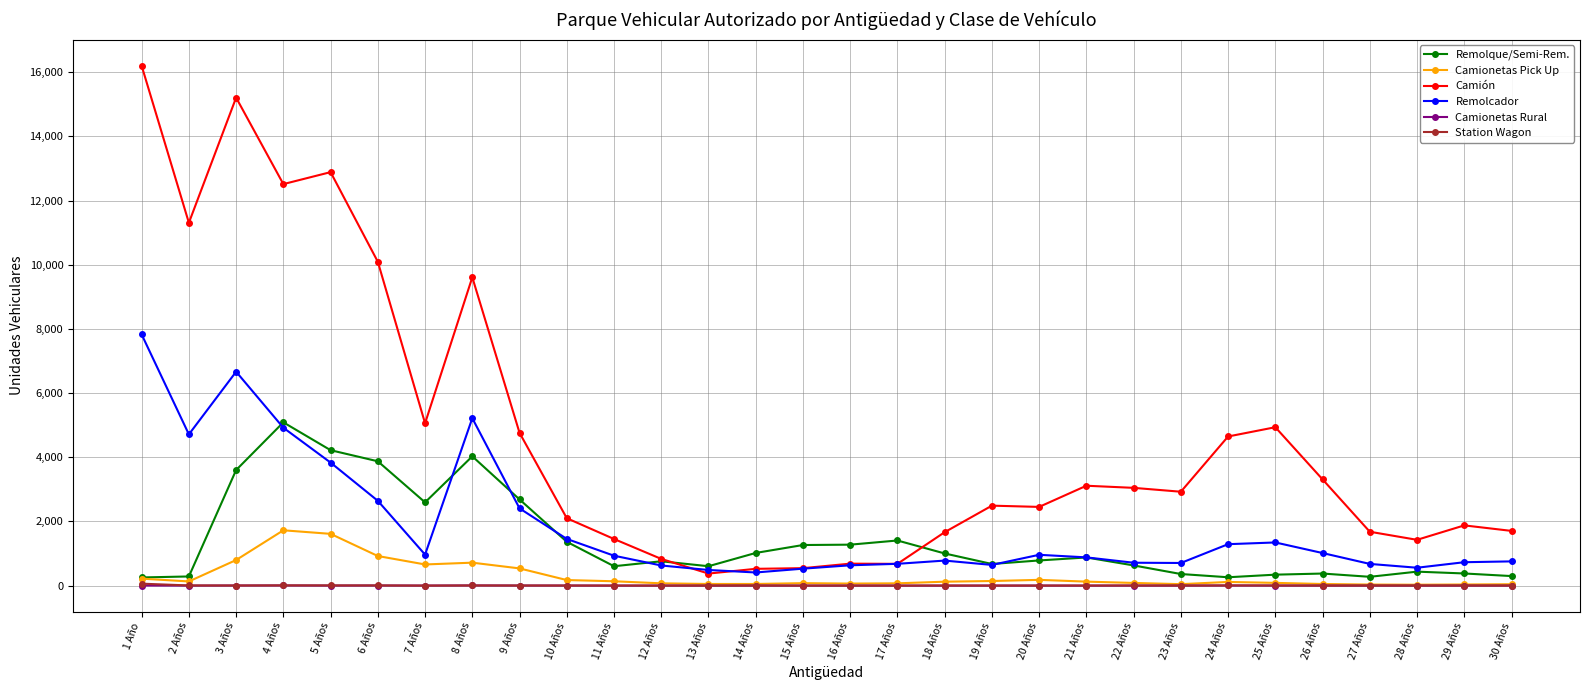

What is the total value across all series at 4 Años?

24260